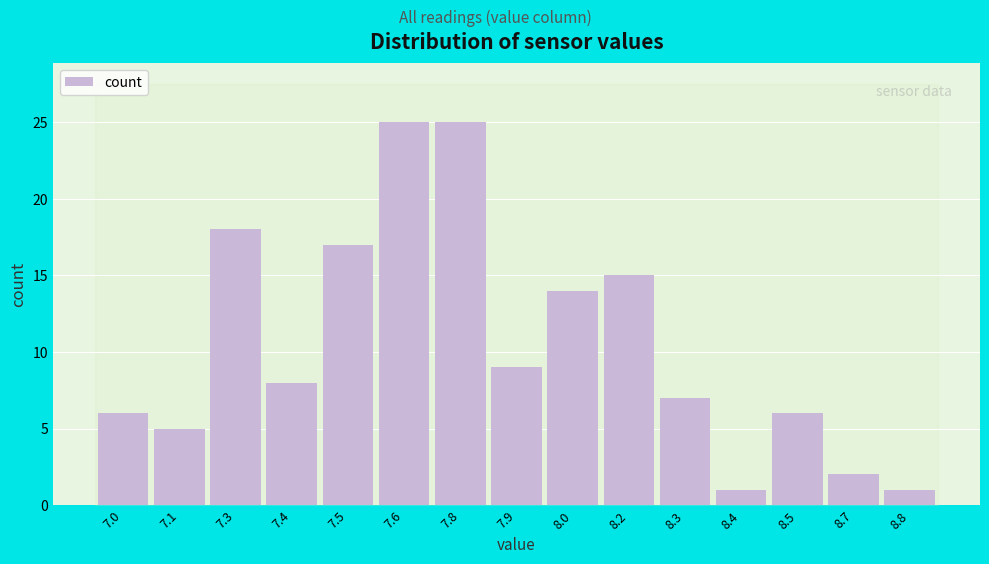

Reading left to right, transcribe all the data shown in this chart.

6	5	18	8	17	25	25	9	14	15	7	1	6	2	1